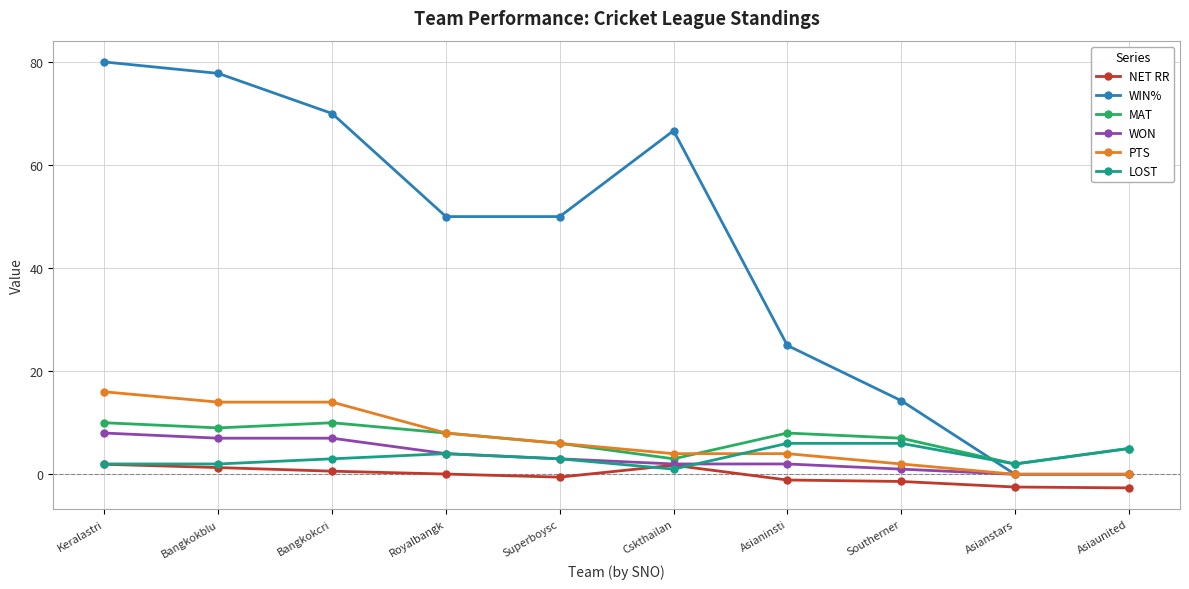

How many lines are shown in the chart?

6